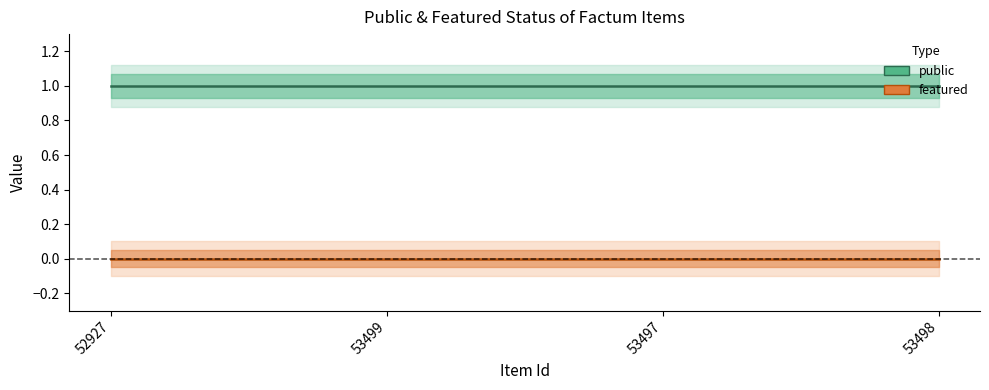

The public series shows 2 at 53497. True or false?

False